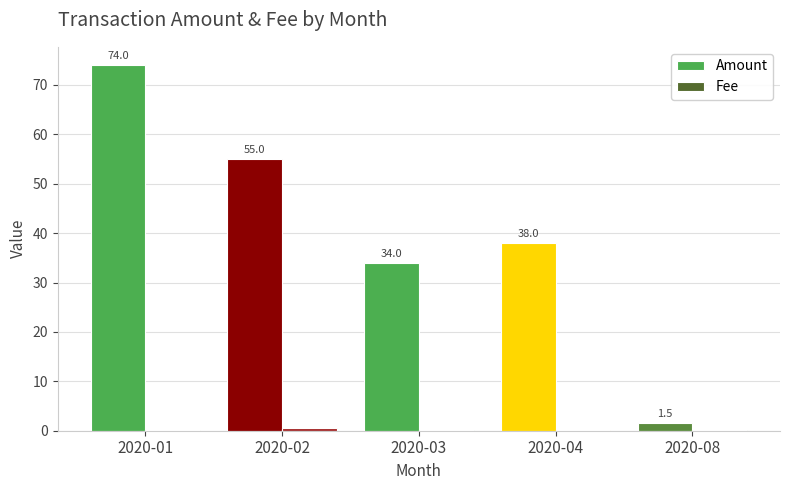

Which series has the largest total across all categories?

Amount